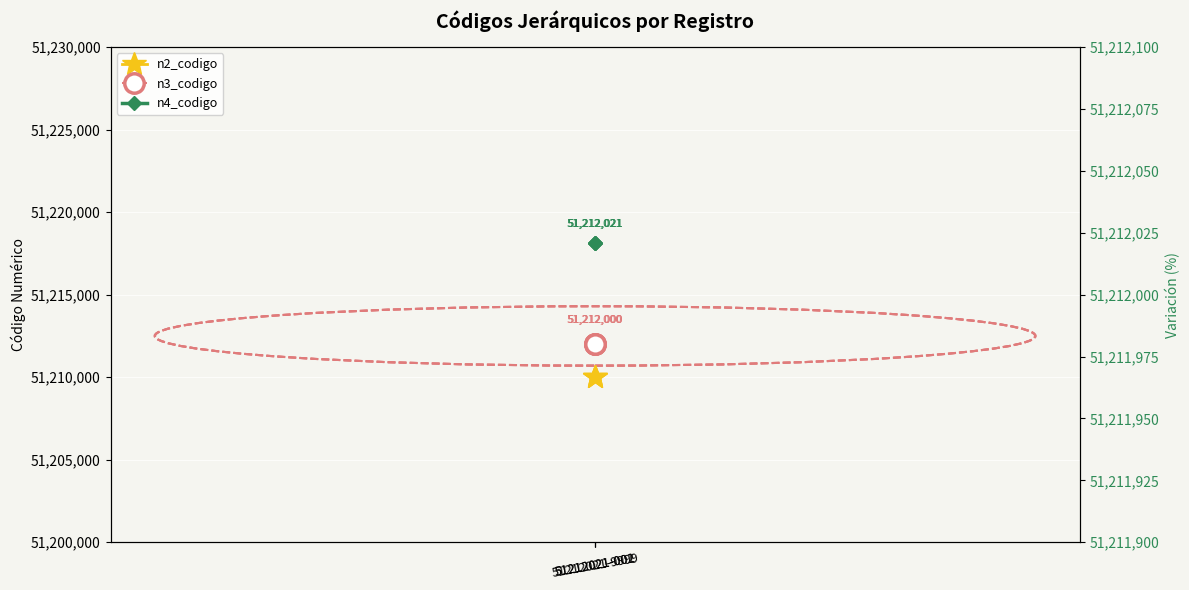

Reading left to right, list all the values displayed in this chart.

n2_codigo: 51210000	51210000	51210000
n3_codigo: 51212000	51212000	51212000
n4_codigo: 51212021	51212021	51212021